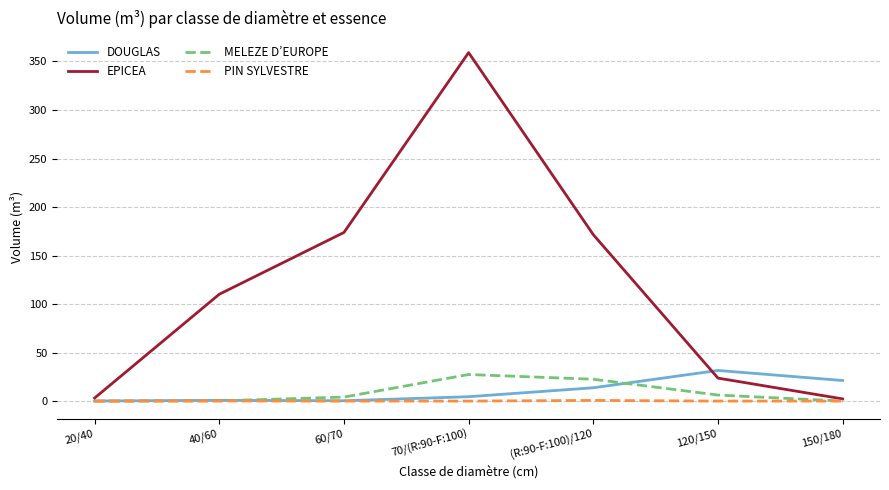

Is it true that DOUGLAS equals 0.1 at 20/40?

True